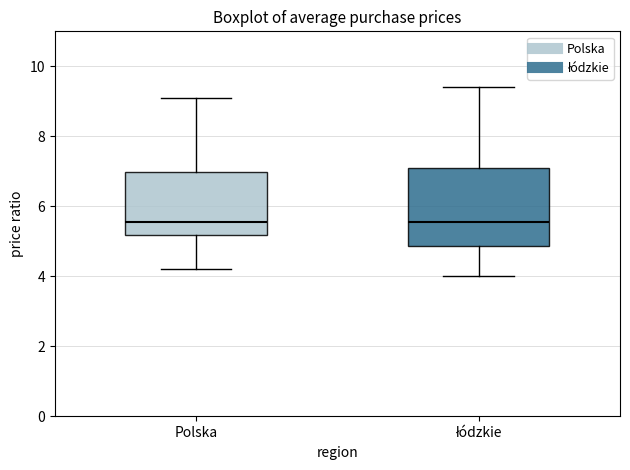

Where does the median line of the box for Polska sit on the y-axis? The values are not printed on the chart, so give them approximately, as read against the axis.

5.6